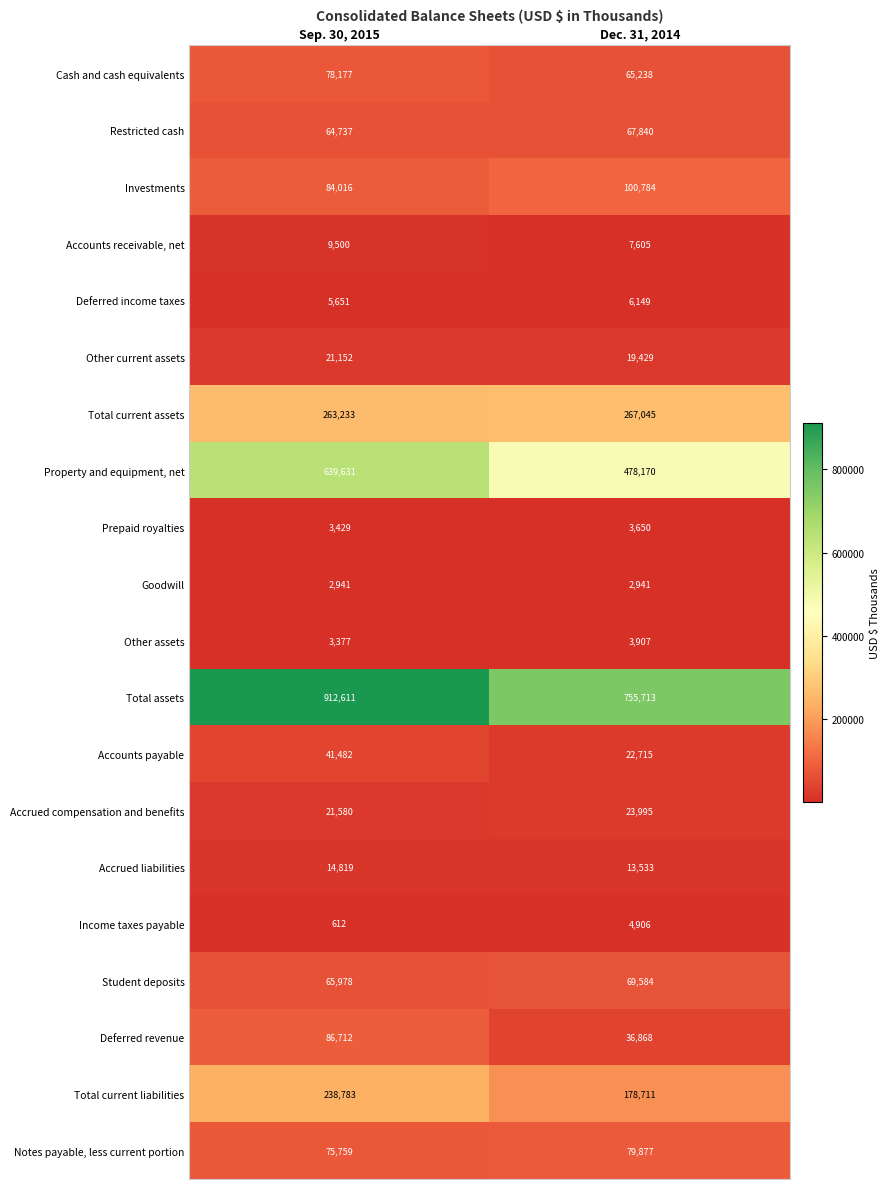

Is it true that Notes payable, less current portion equals 21295 at Dec. 31, 2014?

False